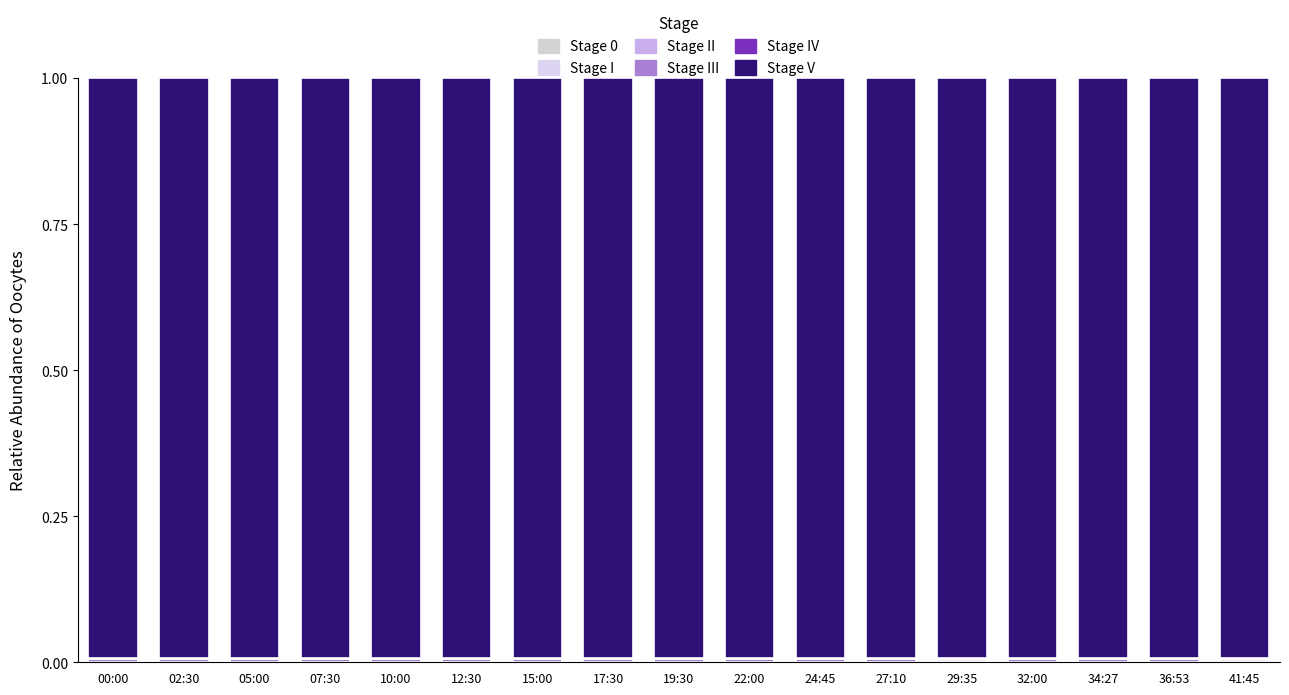

The Stage I series shows 0.0 at 15:00. True or false?

True